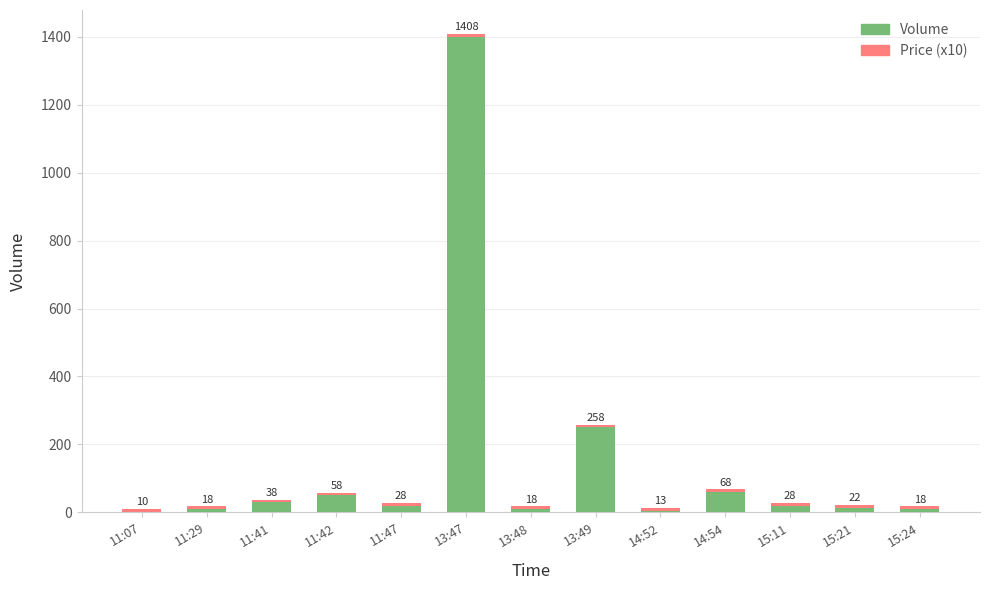

Are the bars grouped side by side (vs. stacked)?

No